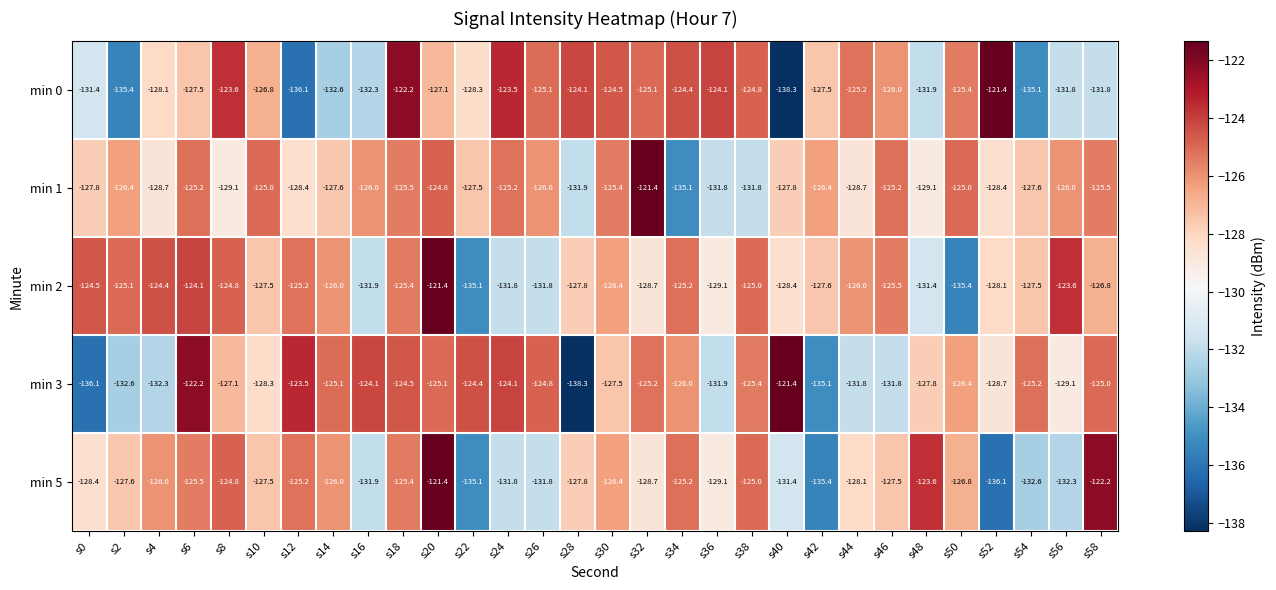

What is the average value of the min 5 series?

-128.2